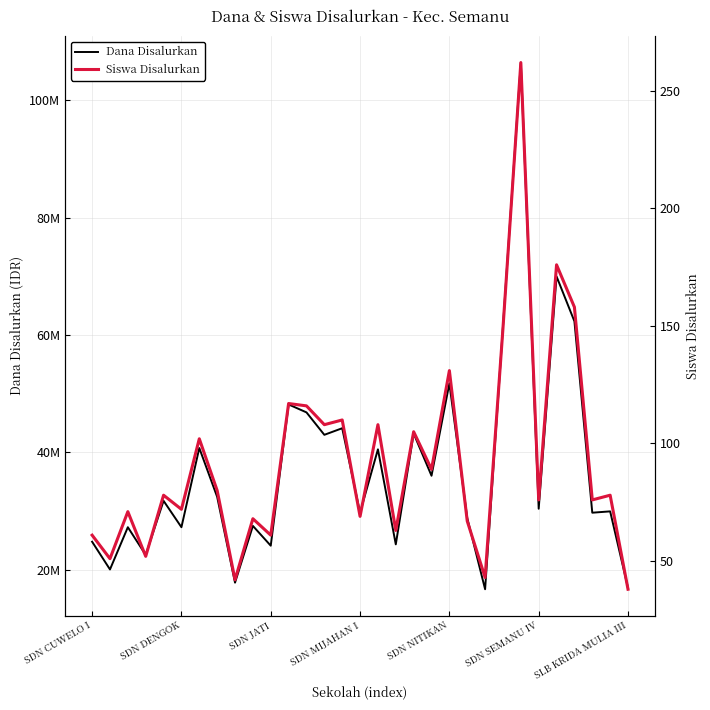

Reading left to right, what are all the values shown in this chart?

Dana Disalurkan: 24750000	20025000	27225000	22500000	31725000	27225000	40725000	32400000	17775000	27450000	24075000	48150000	46800000	42975000	44100000	29700000	40500000	24300000	43200000	36000000	51750000	28800000	16650000	61425000	106425000	30375000	69975000	62325000	29700000	29925000	16875000
Siswa Disalurkan: 61	51	71	52	78	72	102	80	42	68	61	117	116	108	110	69	108	63	105	89	131	67	43	149	262	76	176	158	76	78	38